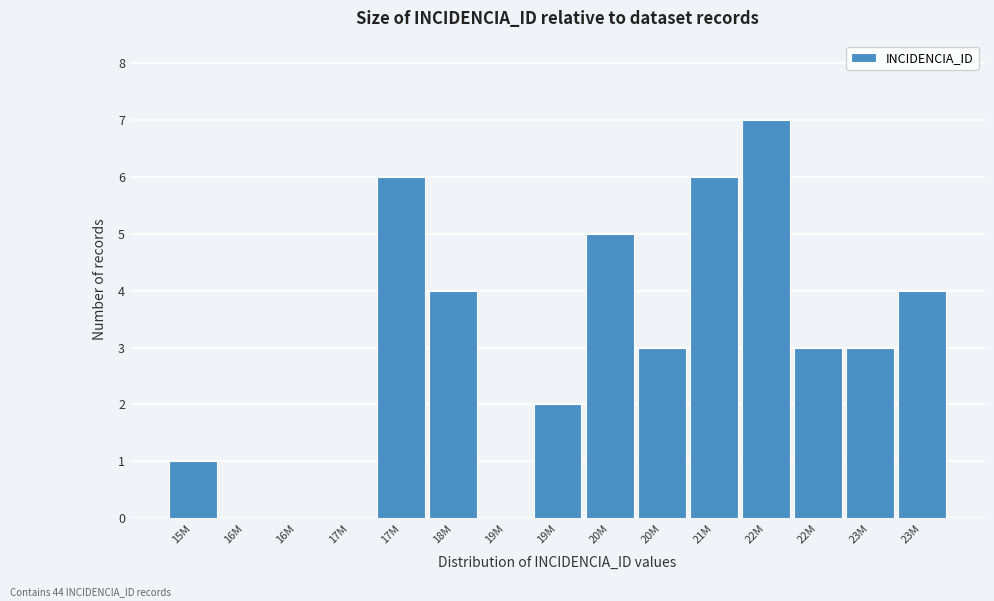

How many data points does each series have?

15